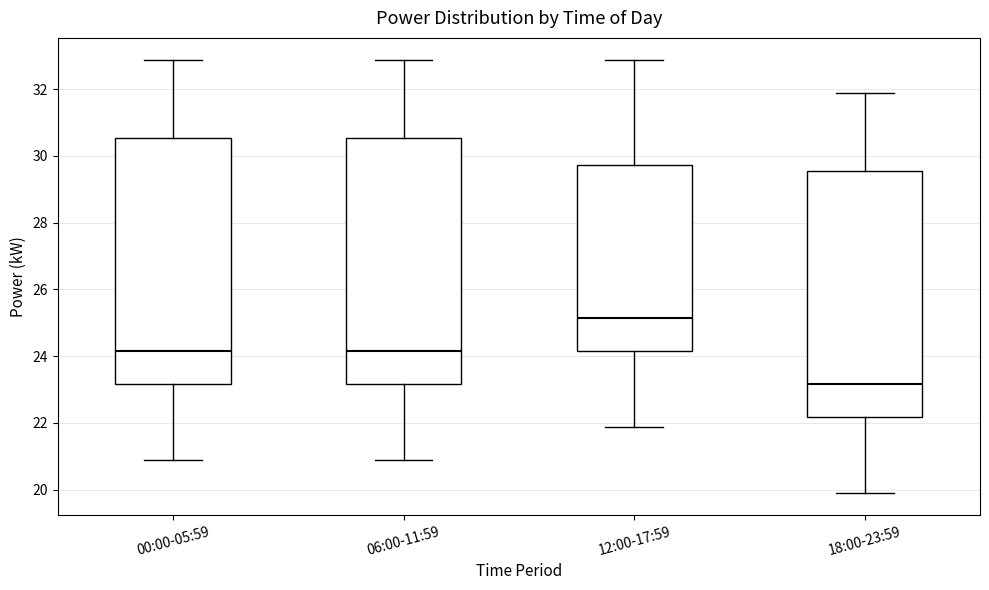

Where is the lower edge of the box for 00:00-05:59 on the y-axis? The values are not printed on the chart, so give them approximately, as read against the axis.

23.2